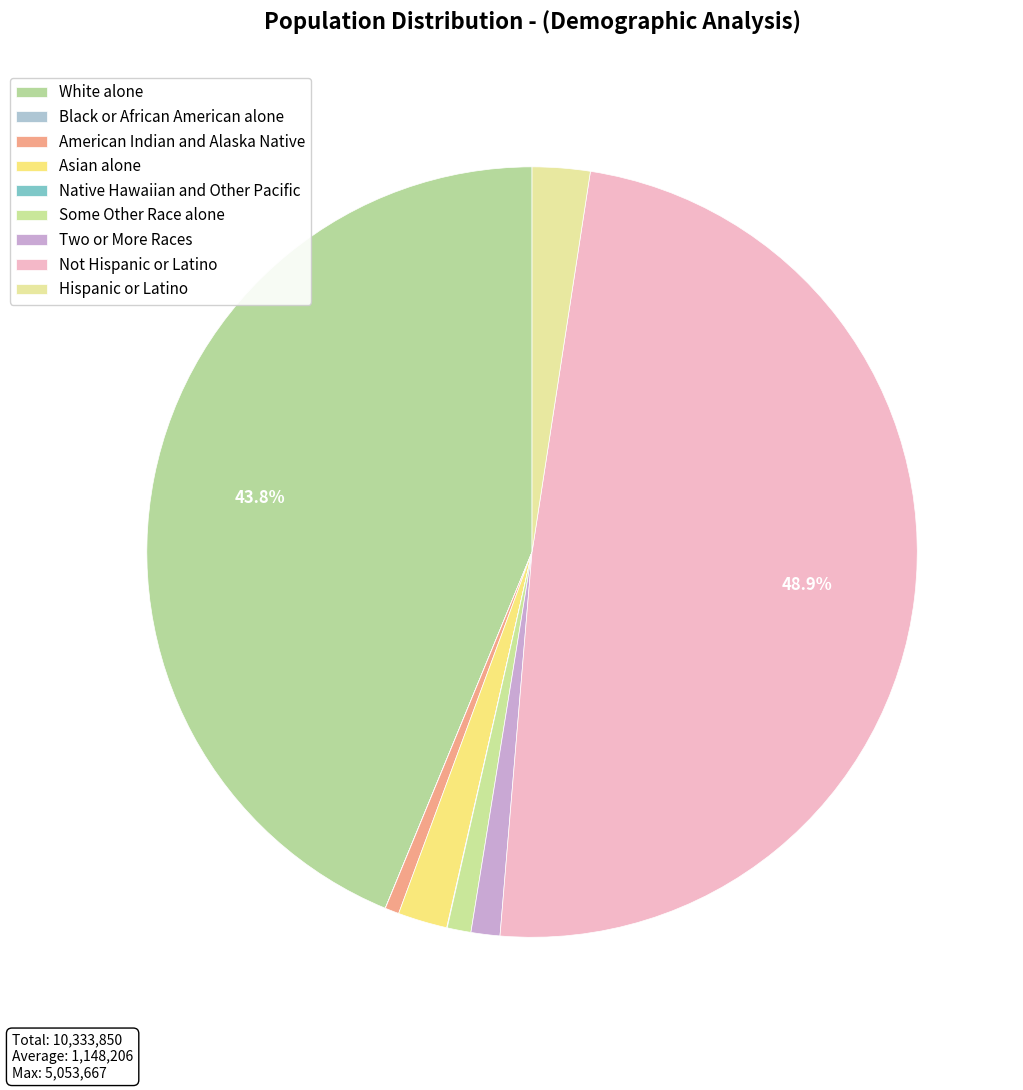

What percentage is NOT represented by Hispanic or Latino?

97.6%